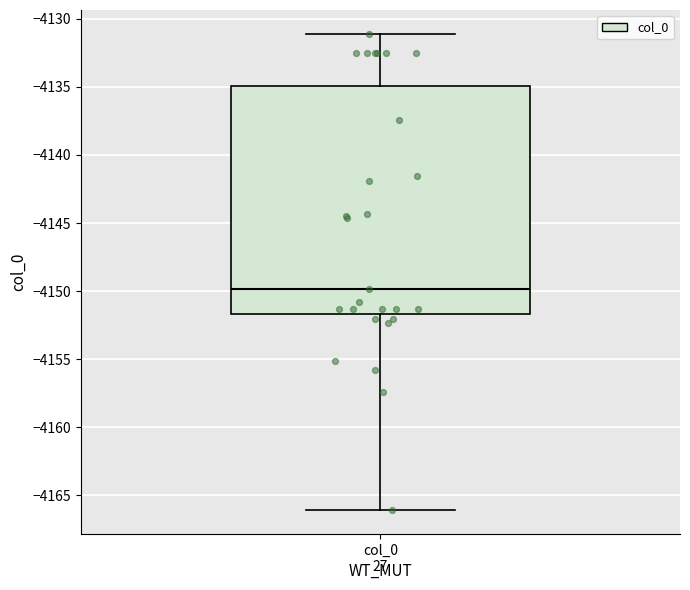

Read this box plot against the y-axis: the position of the median line, the range covered by the box, and the ends of both whiskers. The values are not printed on the chart, so give them approximately, as read against the axis.

median -4150.0, box -4151.5 to -4135.0, whiskers -4166.0 to -4131.0